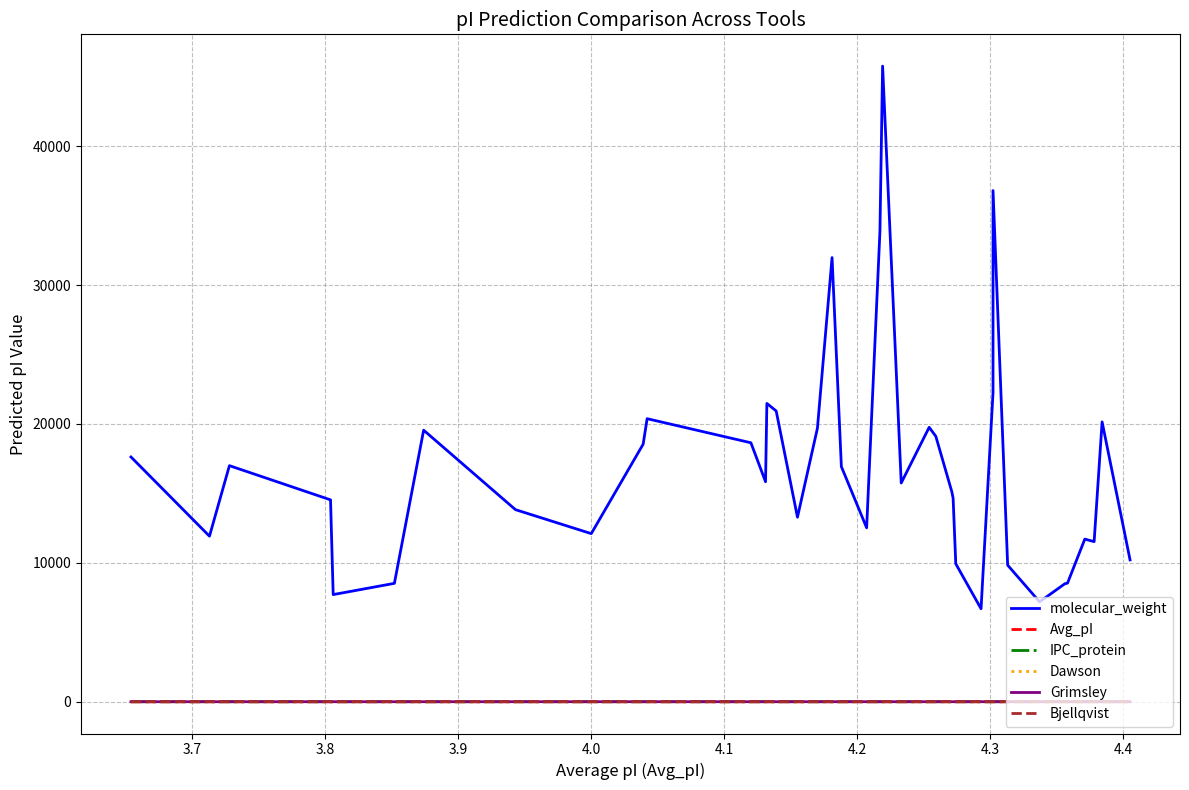

True or false: Grimsley and Avg_pI cross at least once.

False